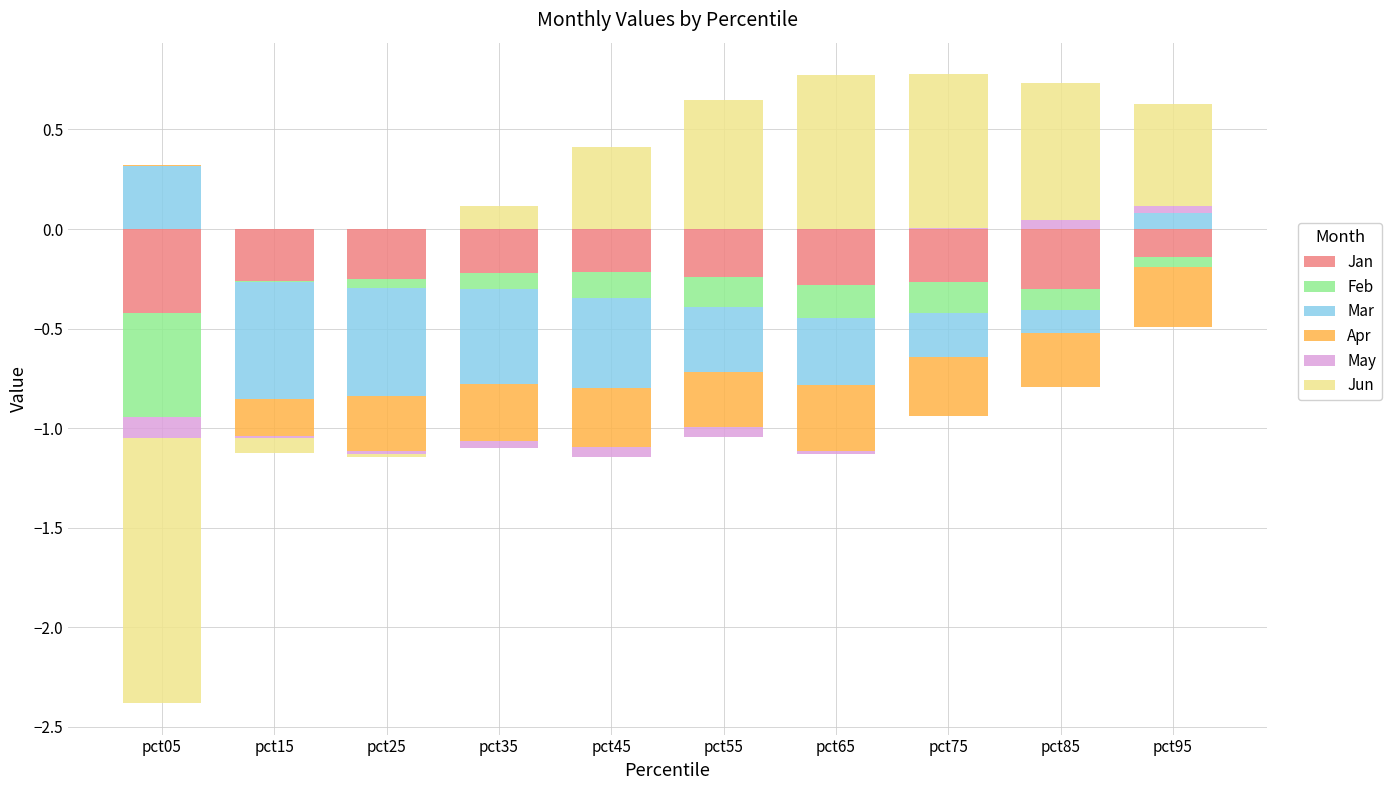

At which category does the chart reach its peak across all series?

pct75